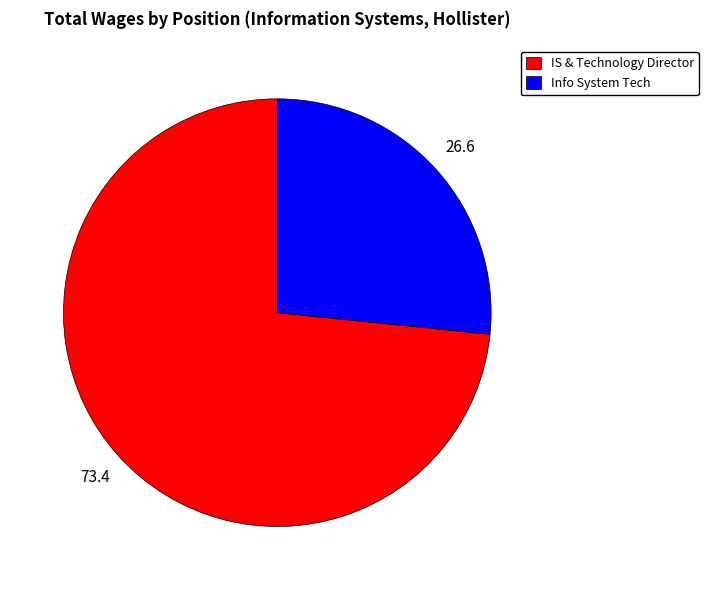

Which has a higher value, Info System Tech or IS & Technology Director?

IS & Technology Director